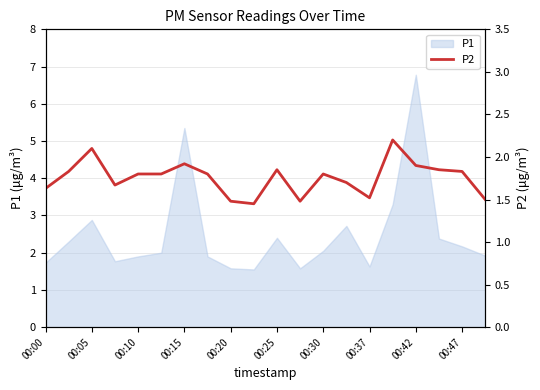

At which label does P1 reach its peak?

00:42